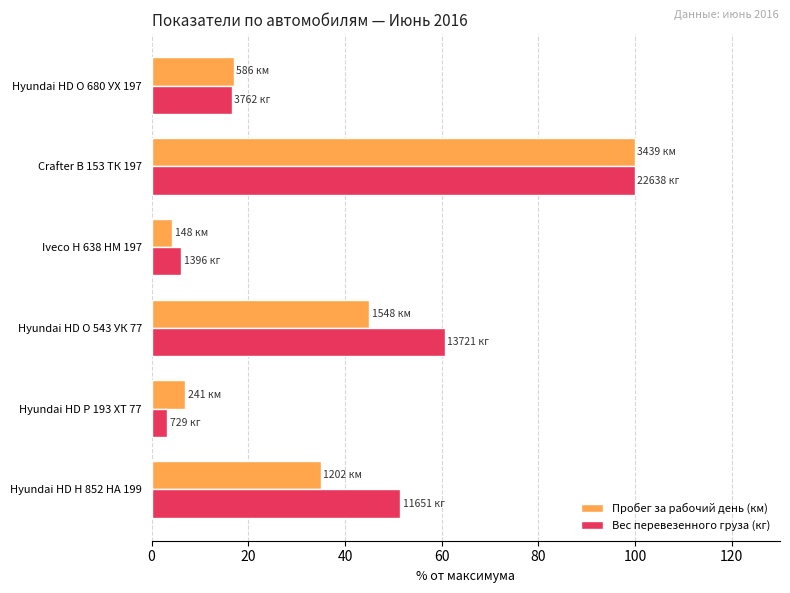

What is the difference between the second highest and minimum values in the Пробег за рабочий день (км) series?

40.7